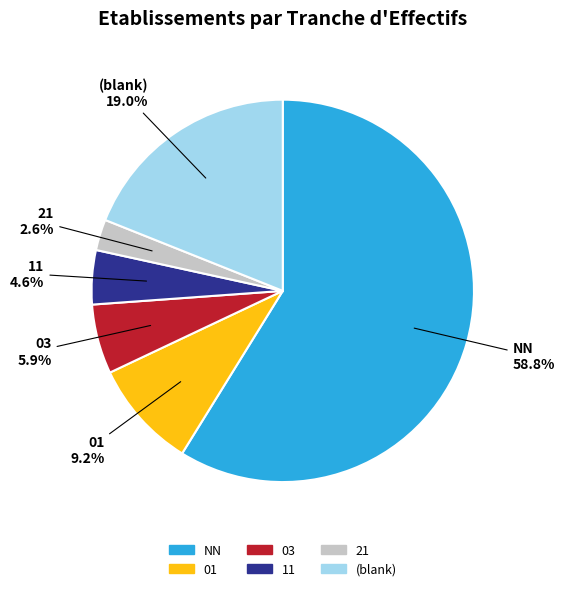

How many slices are in this pie chart?

6